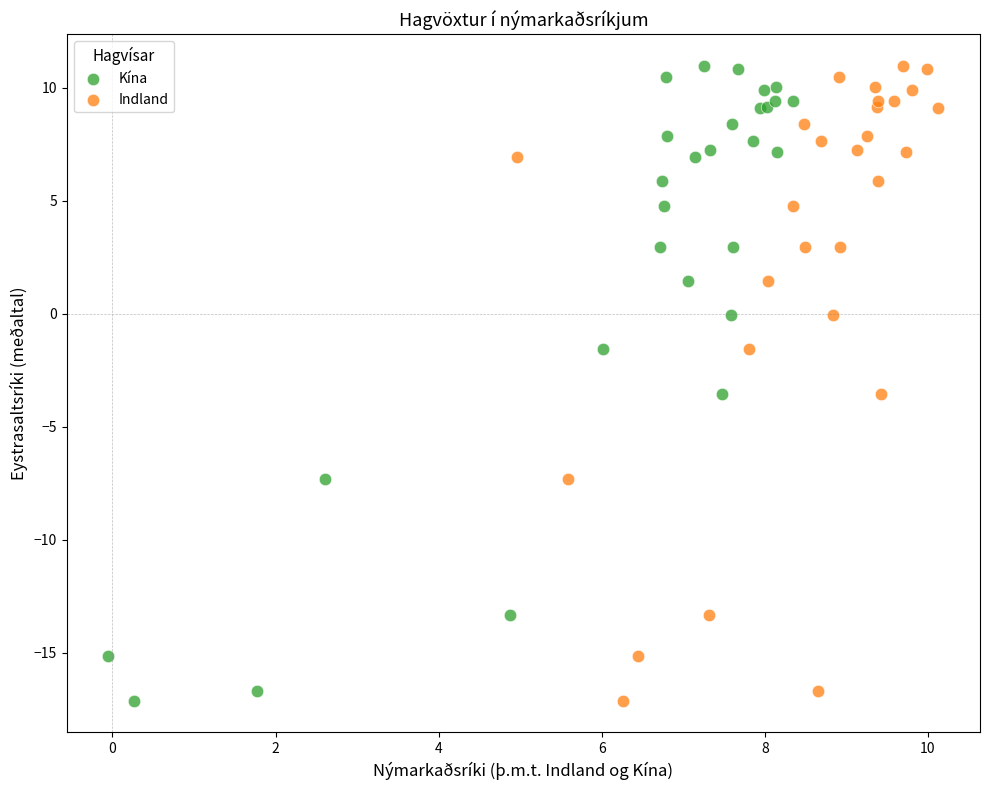

What are all the series names shown in the legend?

Kína, Indland